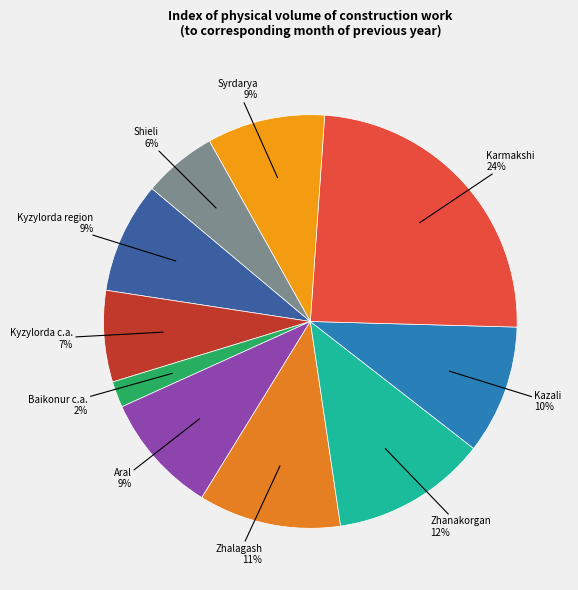

Is it true that Kyzylorda c.a. is 13% of the pie?

False